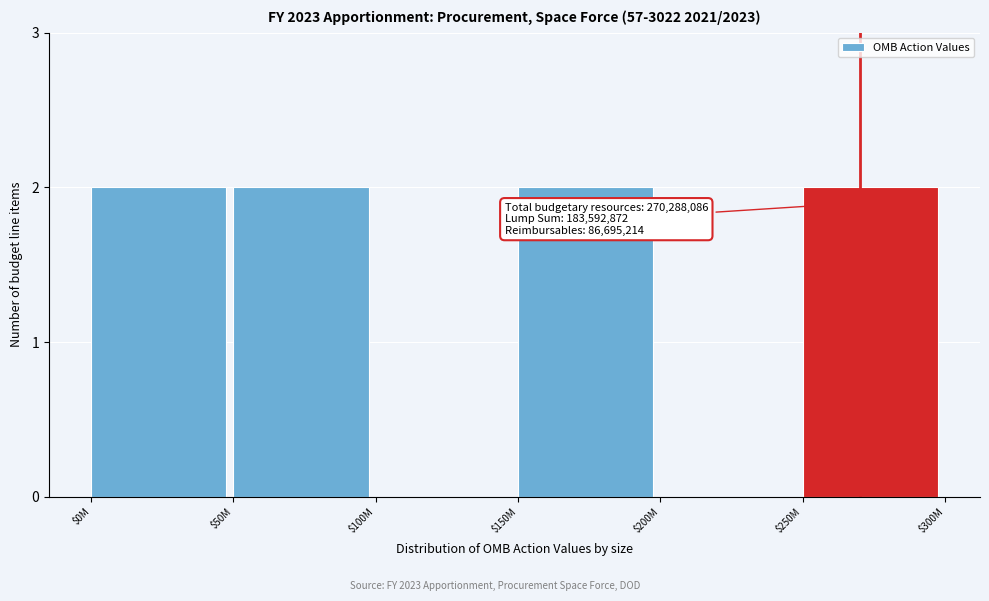

The value at $150M is 2. True or false?

True